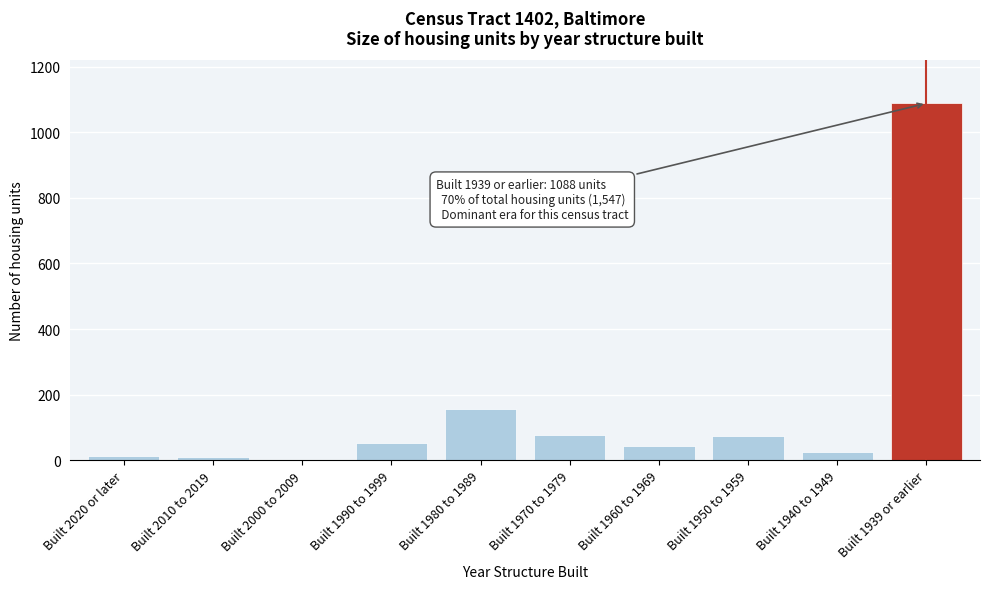

What is the ratio of the value at Built 1990 to 1999 to the value at Built 1970 to 1979?

0.7